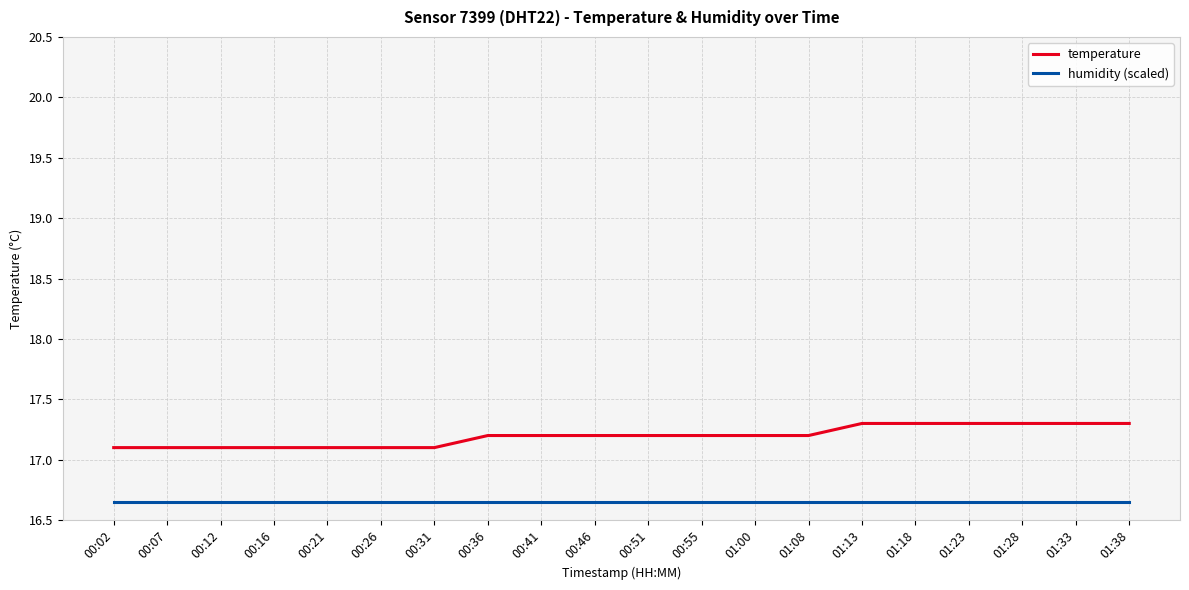

What value does the temperature series have at 01:28?

17.3